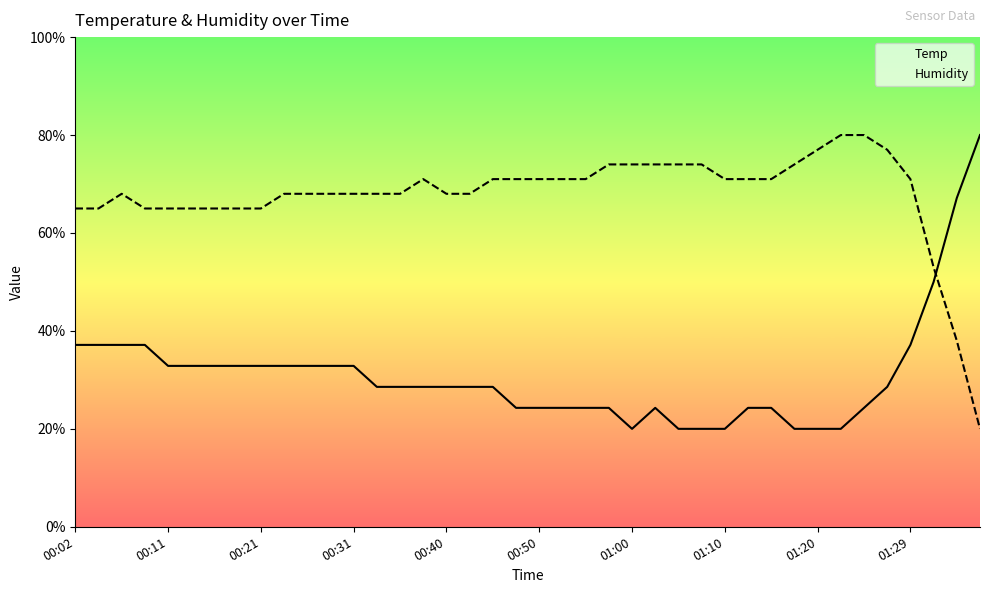

What is the total value across all series at 10?

100.9